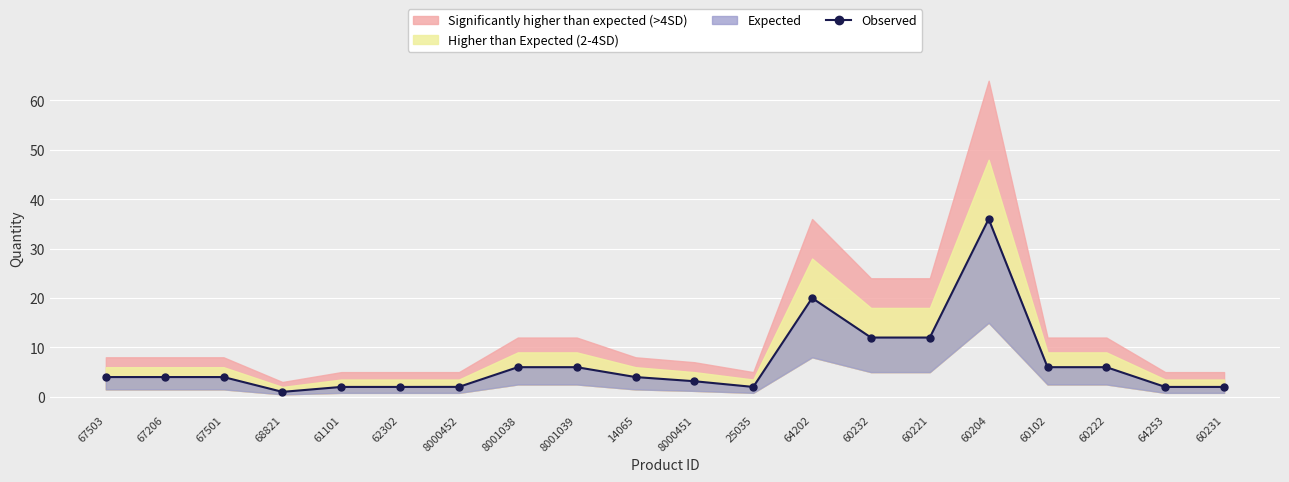

Reading left to right, transcribe all the data shown in this chart.

67503=4.0	67206=4.0	67501=4.0	68821=1.0	61101=2.0	62302=2.0	8000452=2.0	8001038=6.0	8001039=6.0	14065=4.0	8000451=3.2	25035=2.0	64202=20.0	60232=12.0	60221=12.0	60204=36.0	60102=6.0	60222=6.0	64253=2.0	60231=2.0